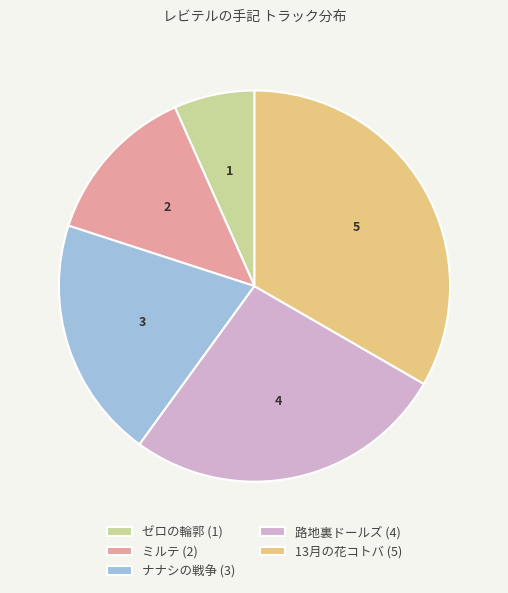

How many slices are in this pie chart?

5